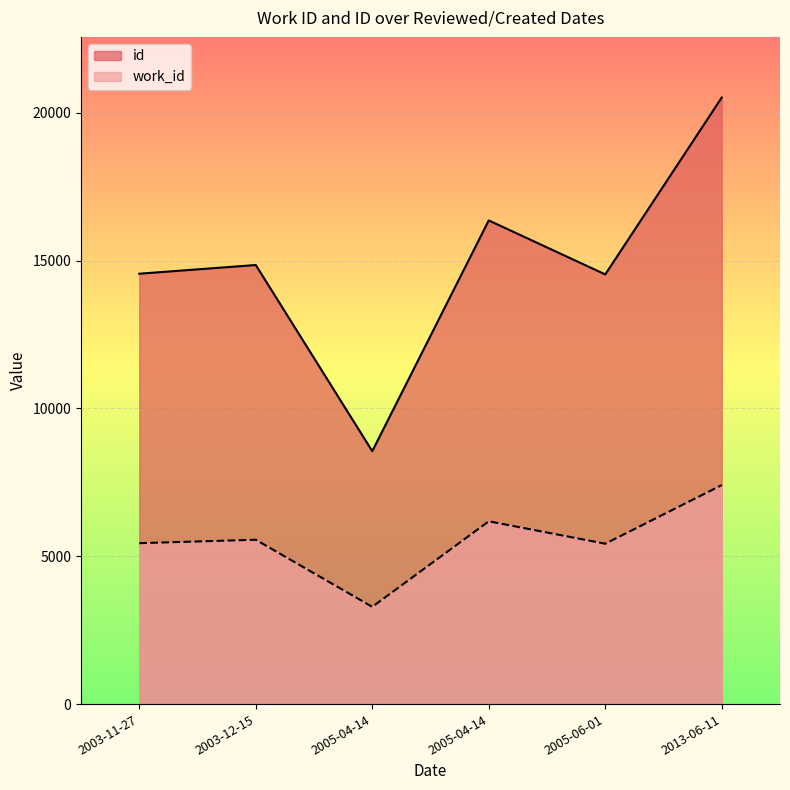

Rank the series by their maximum value, from highest to lowest.

id, work_id